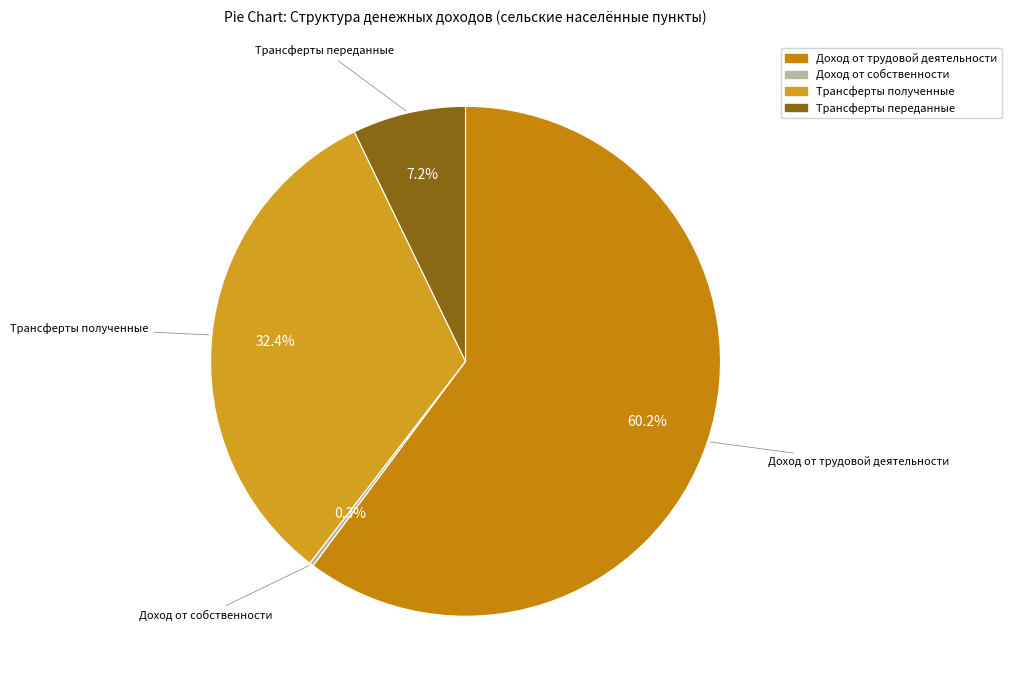

Which slice represents more than half of the pie?

Доход от трудовой деятельности